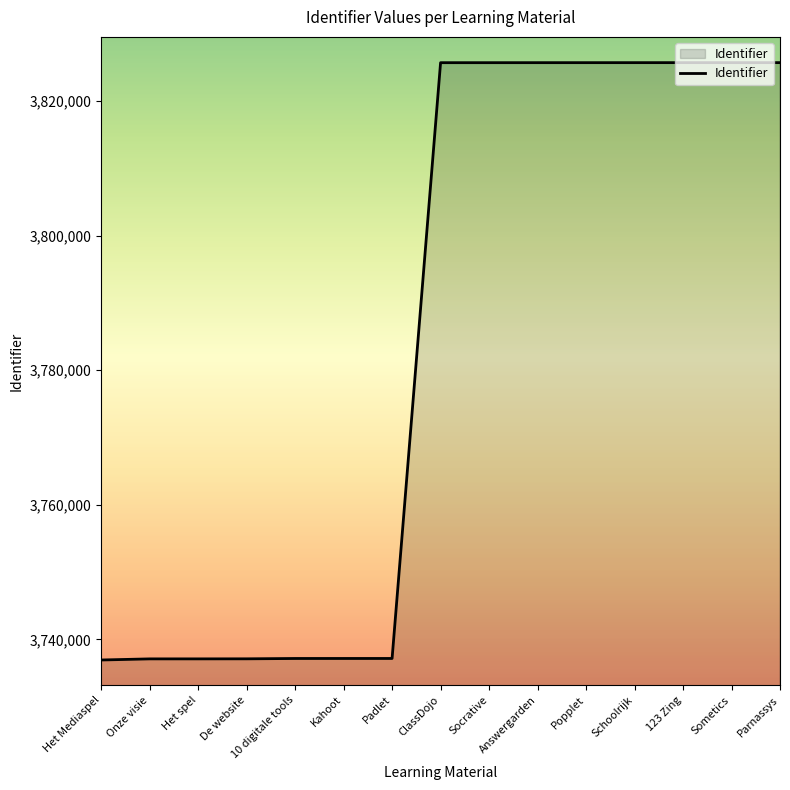

Approximately how many times larger is the value at Kahoot compared to Het spel?

1.0